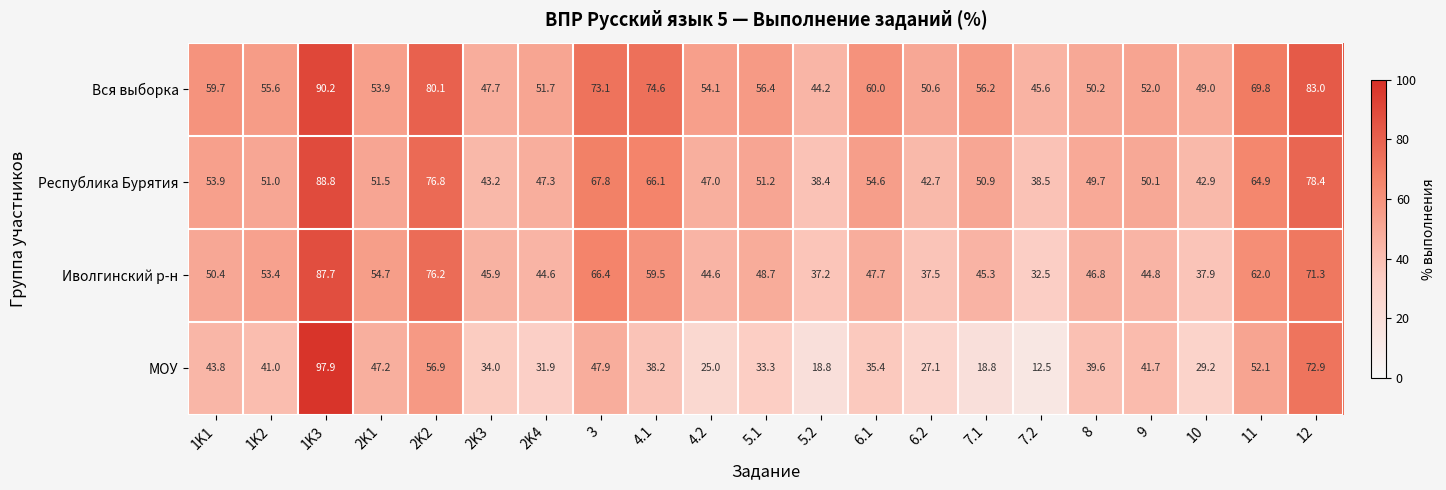

What is the difference between the maximum and minimum values in the Республика Бурятия series?

50.4